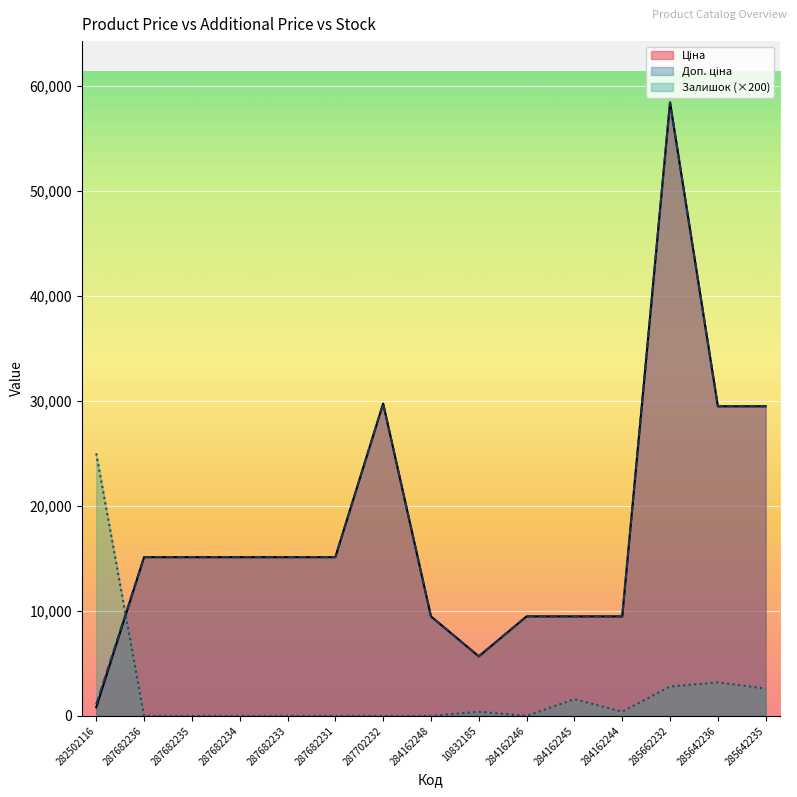

At which category does Залишок reach its first local valley?

284162246